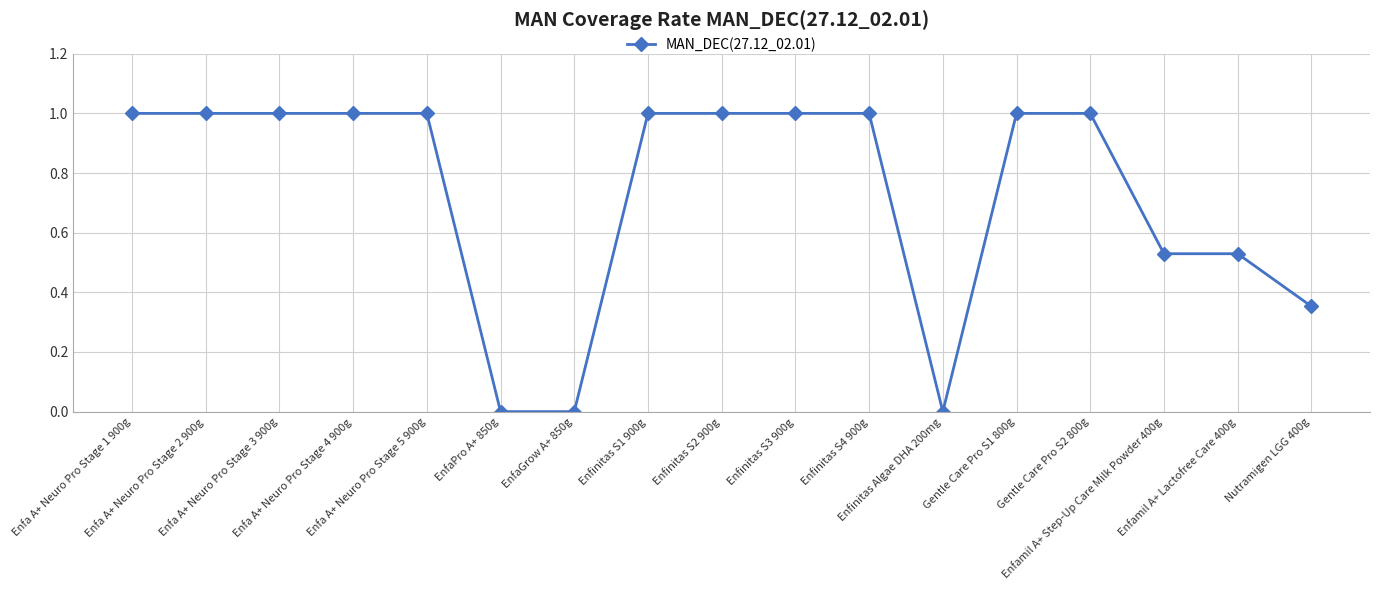

What is the difference between the maximum and second lowest values?

1.0